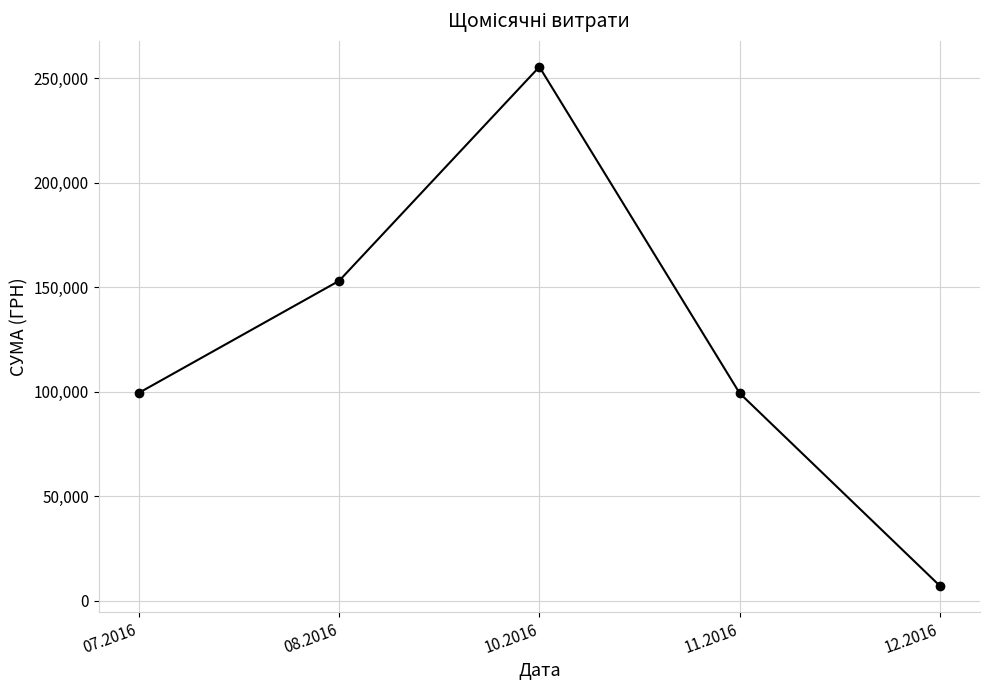

What is the difference between the maximum and minimum values?

248470.2